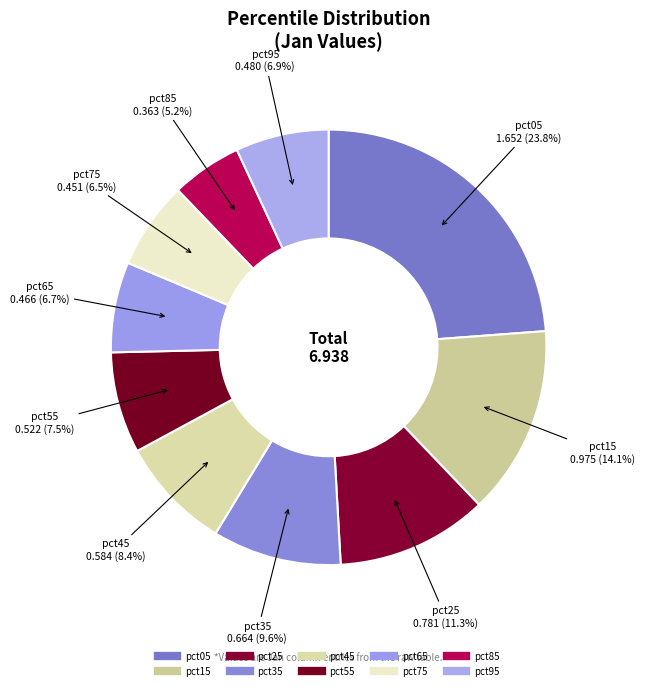

Does any single category account for the majority?

No